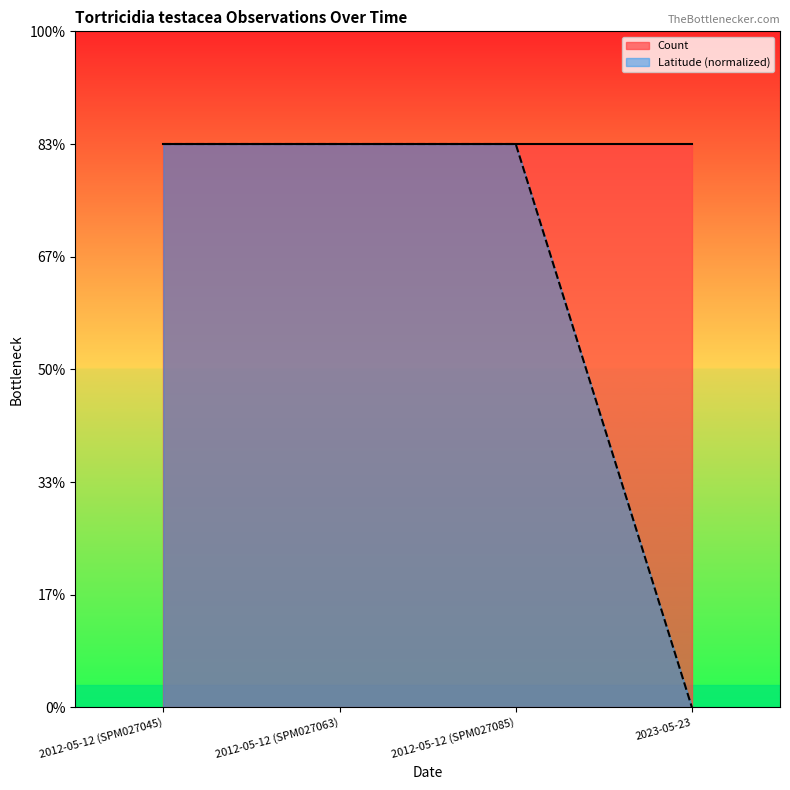

Where is the data nearest to the value 0?

2023-05-23